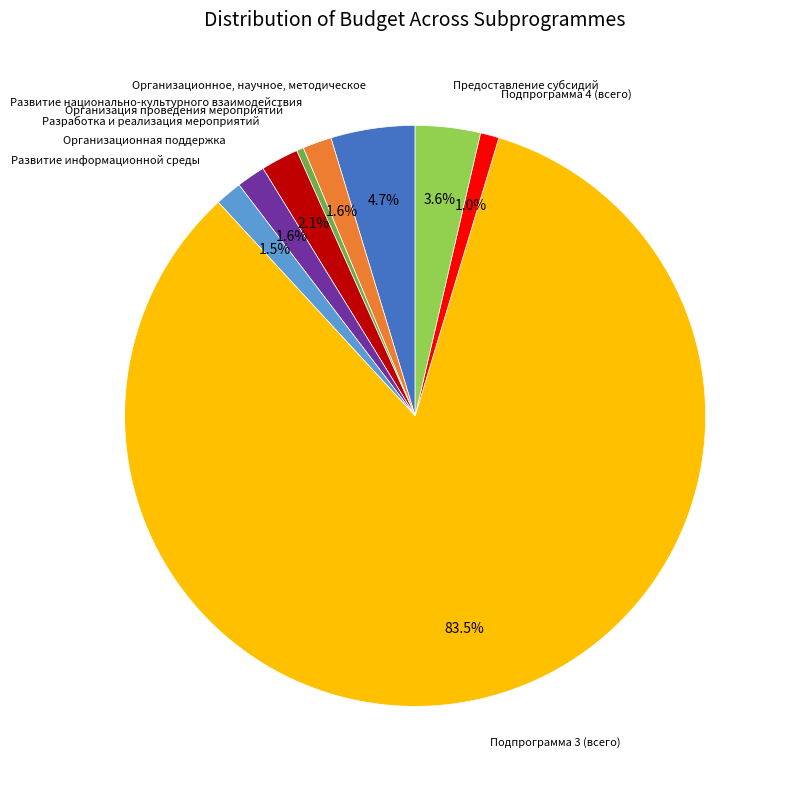

Combined, do Организационное, научное, методическое and Организационная поддержка account for over 50%?

No